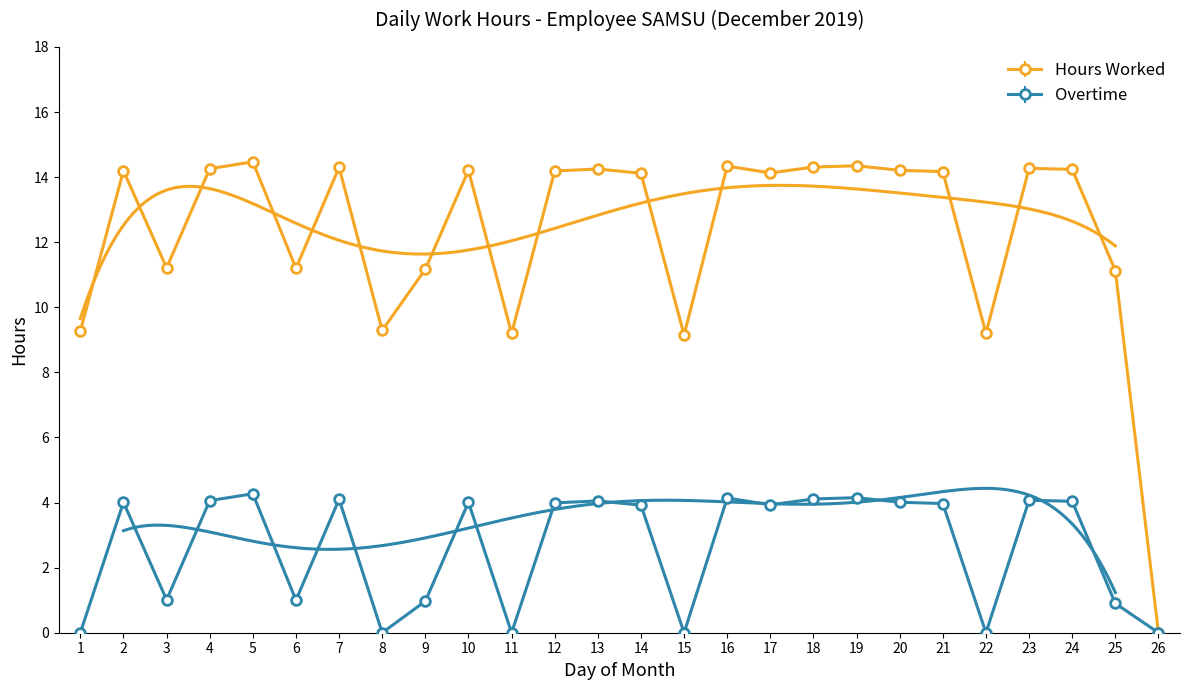

At which category is the sum across all series the highest?

5